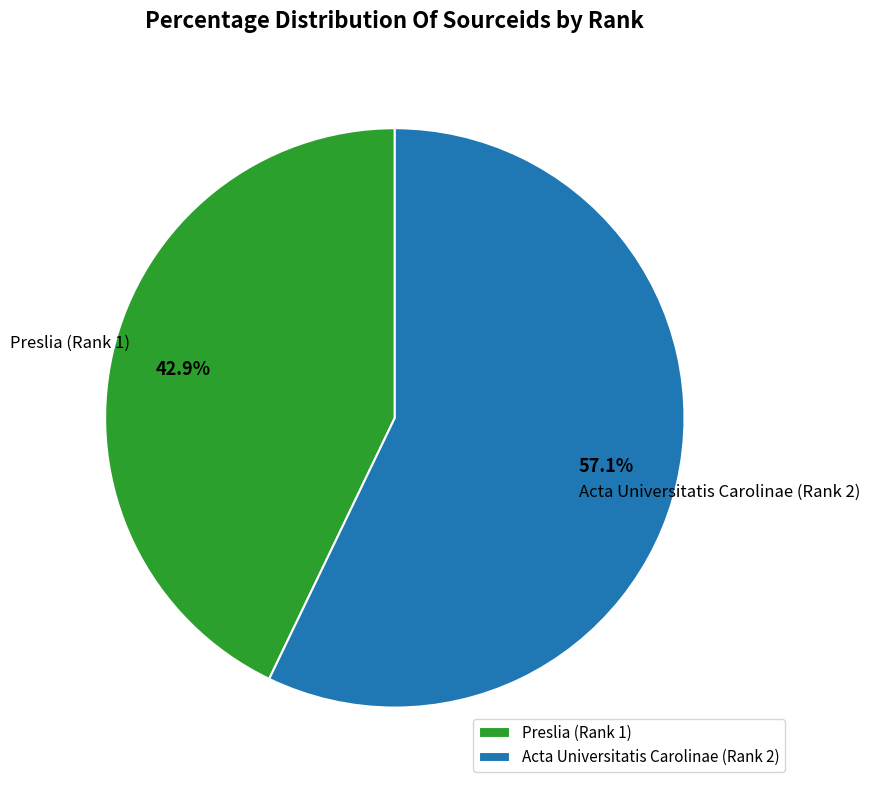

What percentage is the Acta Universitatis Carolinae (Rank 2) slice, to the nearest percent?

57%